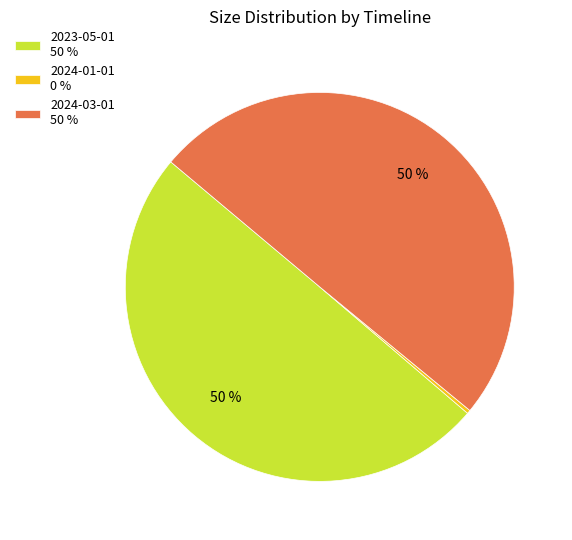

True or false: 2023-05-01 50 % accounts for 50% of the total.

True